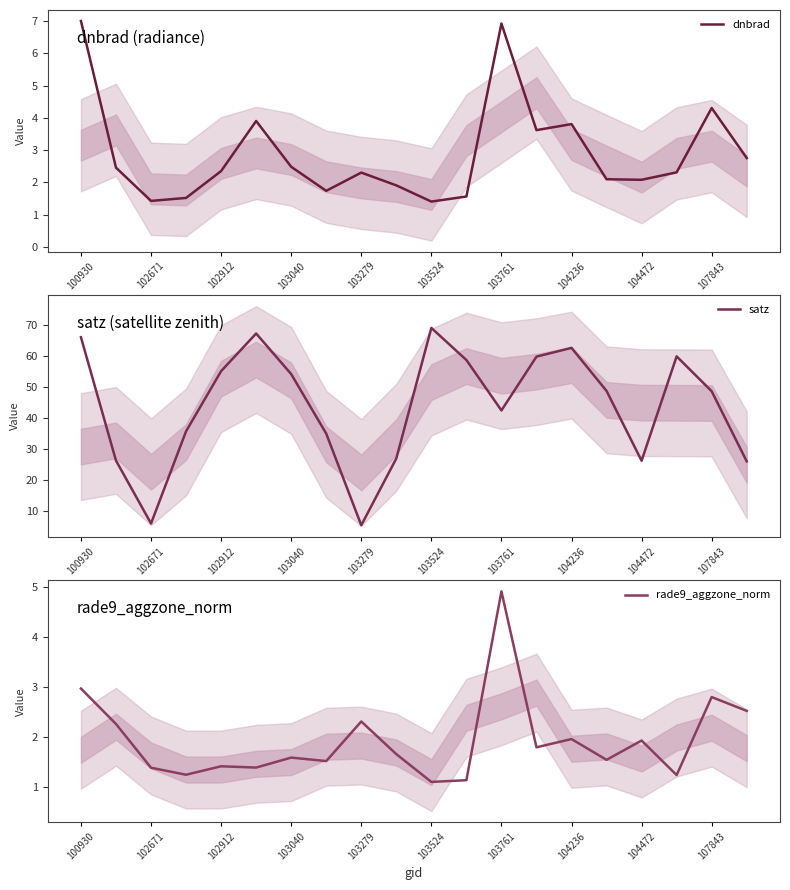

What is the lowest value of the satz series?

5.4